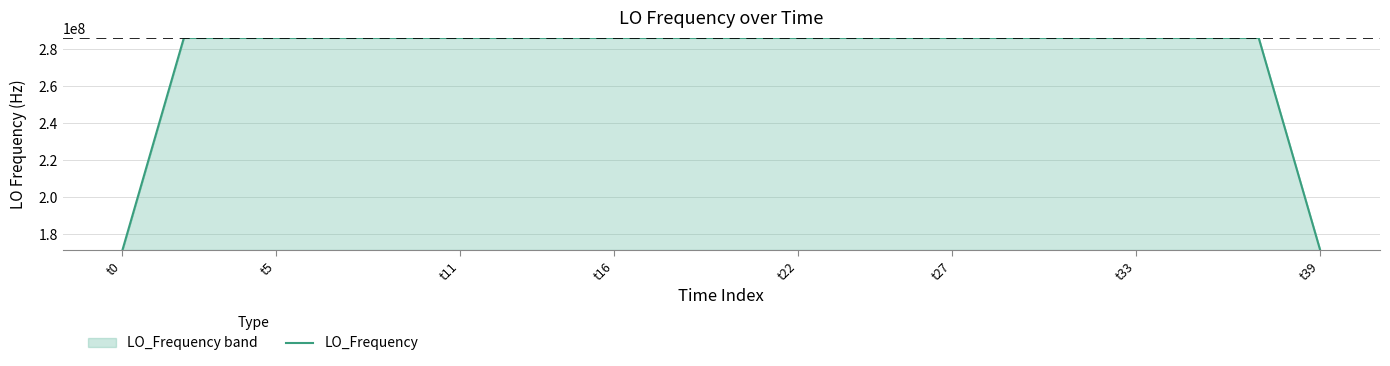

At which category does the chart reach its peak across all series?

18